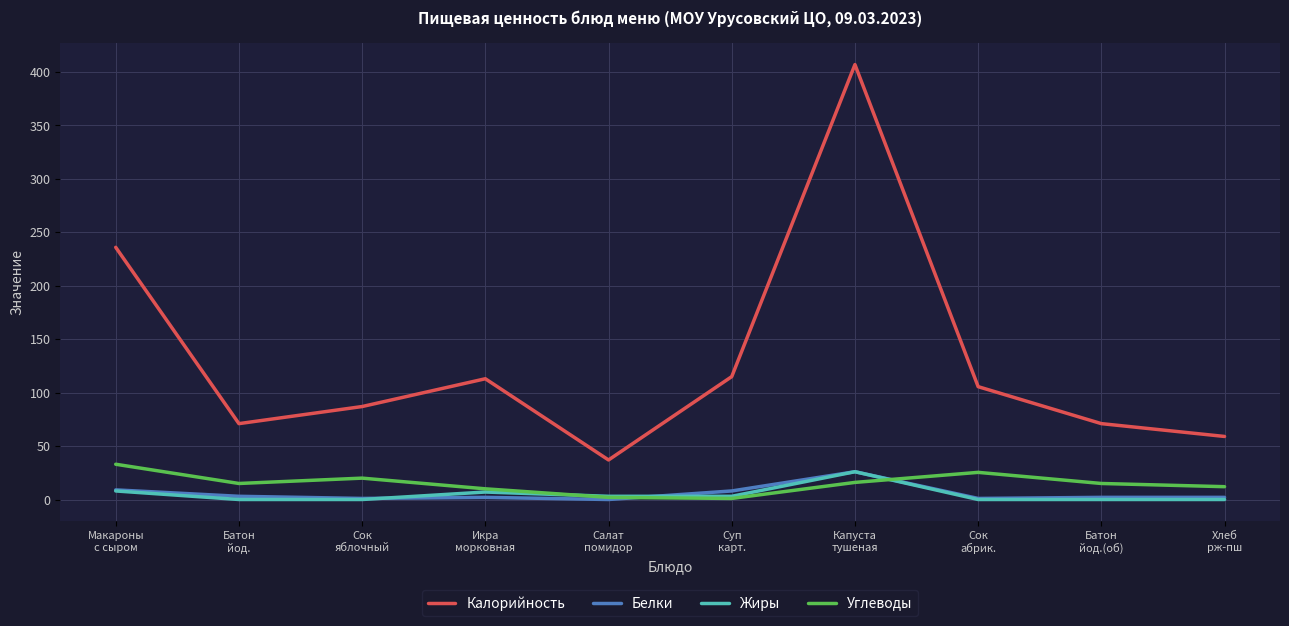

What is the greatest value displayed?

407.0